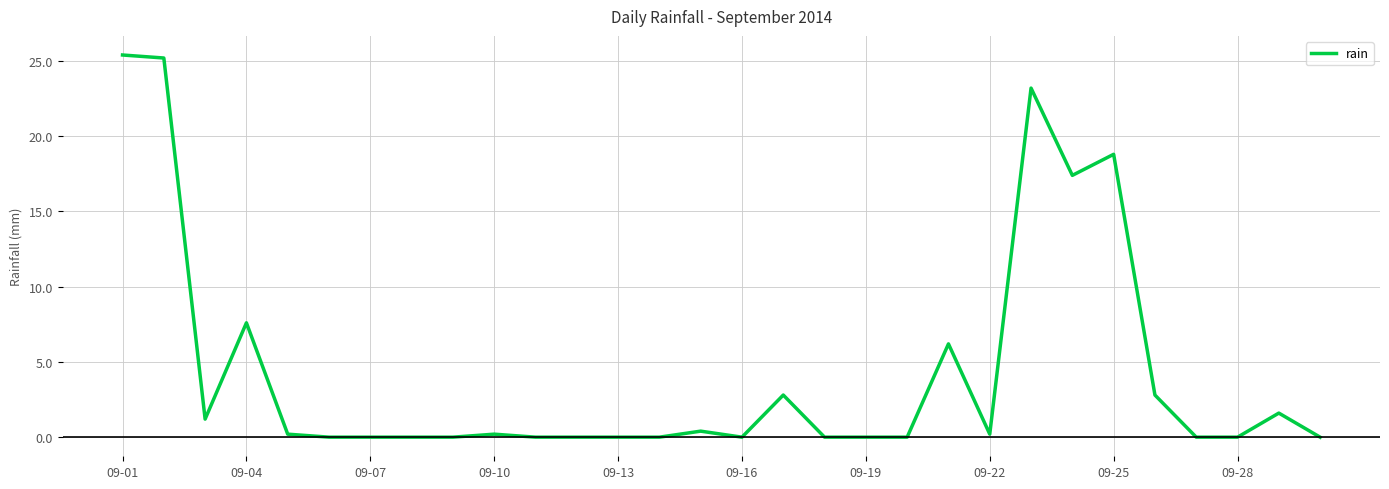

What is the greatest value displayed?

25.4